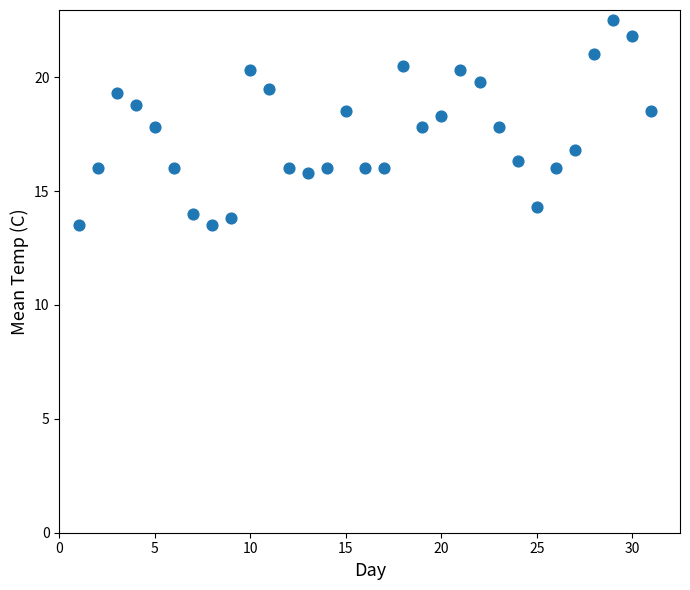

What is the range of X values (max minus min)?

30.0